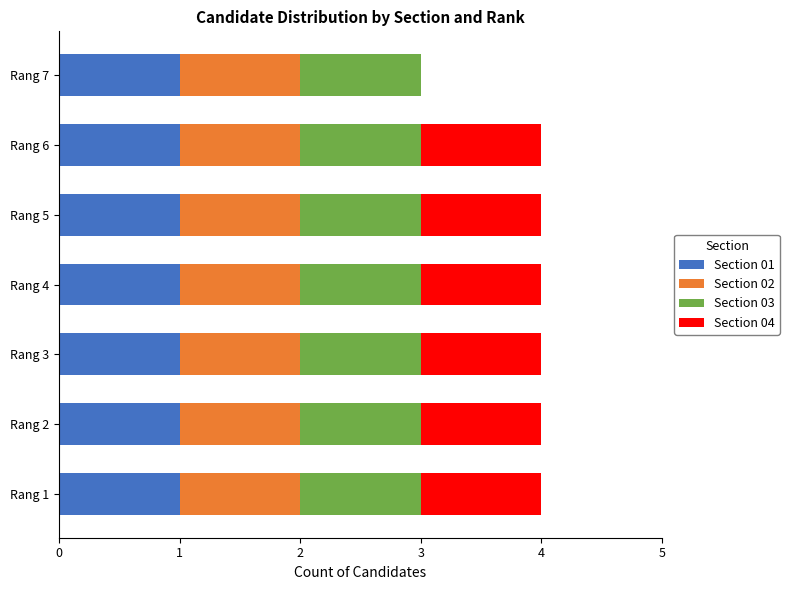

The Section 01 series shows 2 at Rang 6. True or false?

False